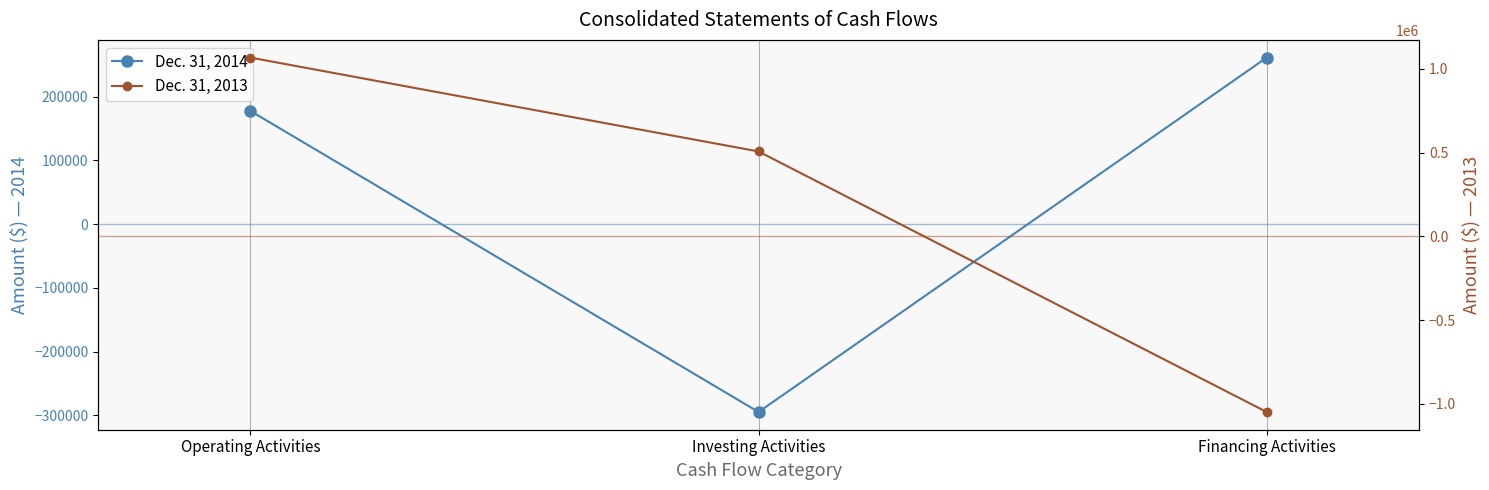

Between Investing Activities and Financing Activities, which is larger?

Financing Activities